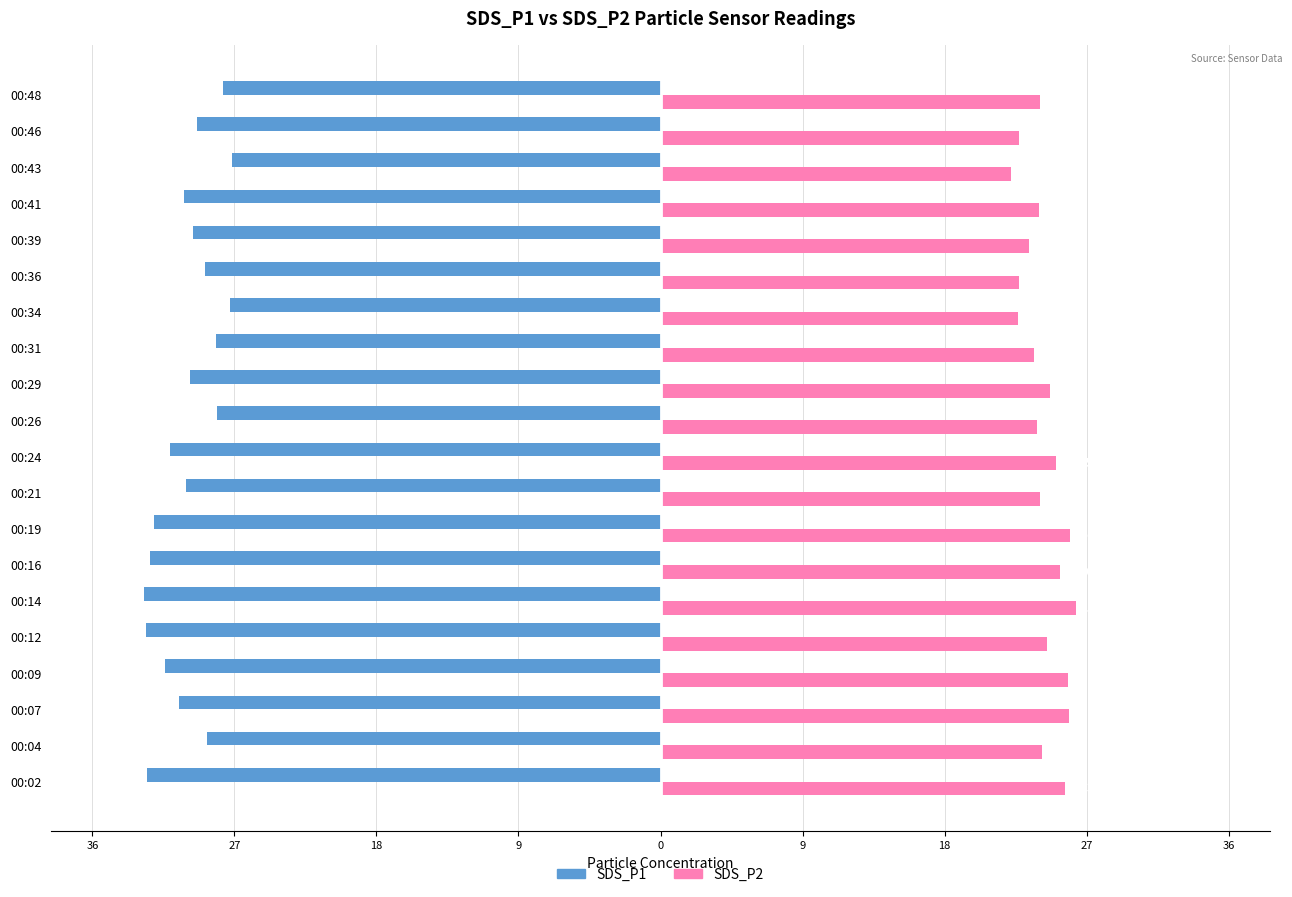

What are all the series names shown in the legend?

SDS_P1, SDS_P2